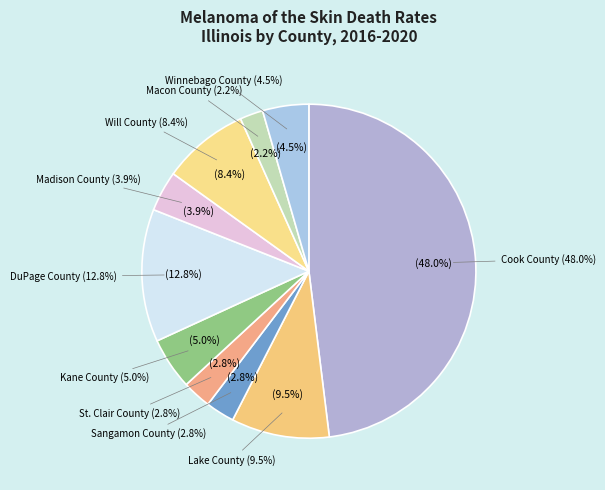

How many slices are in this pie chart?

10